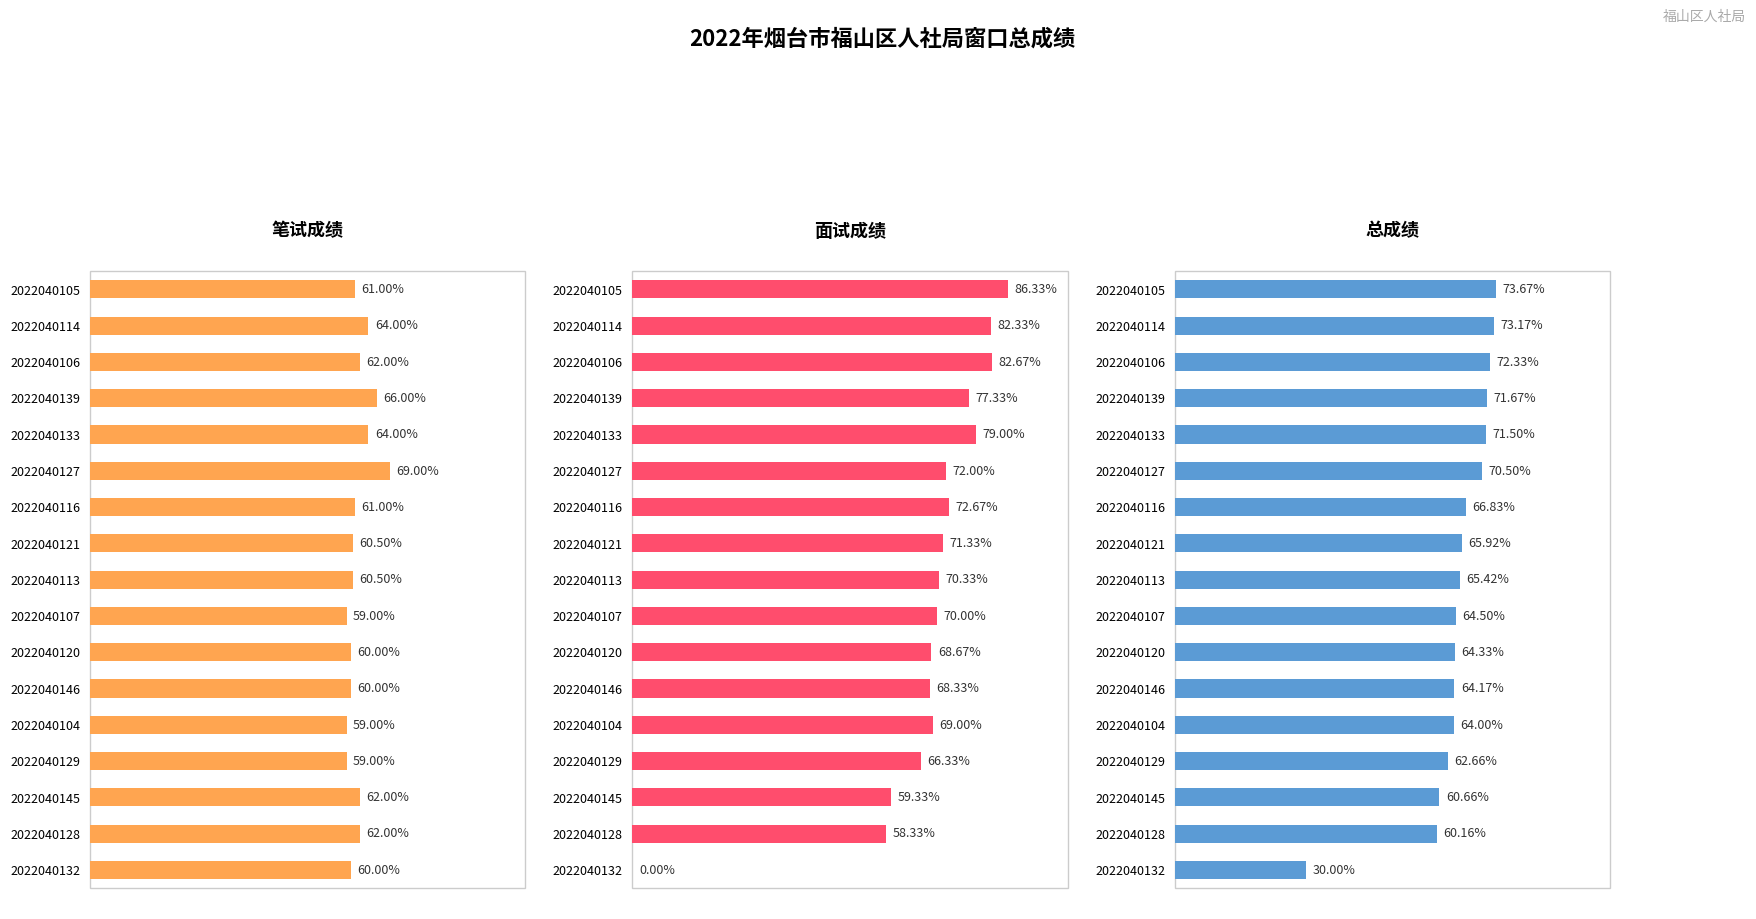

What is the total value across all series at 2022040113?

196.2